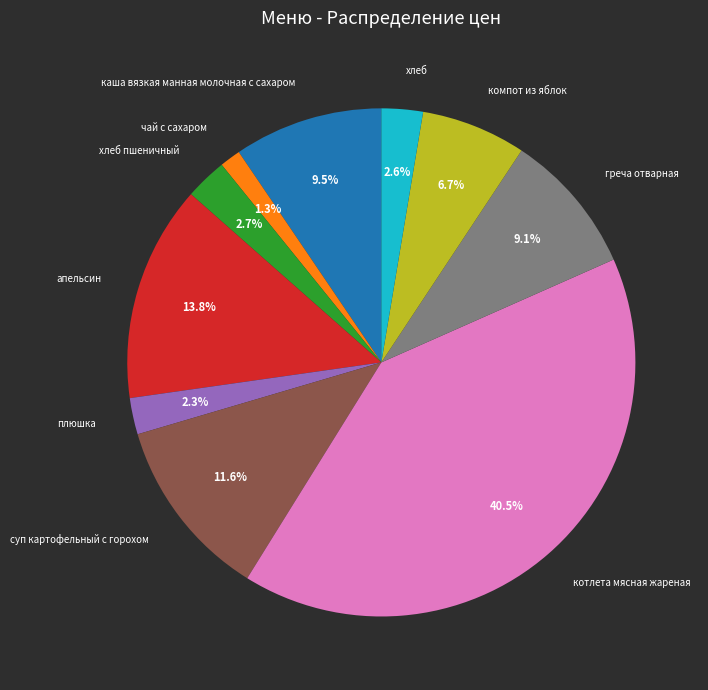

How many segments does this pie chart have?

10